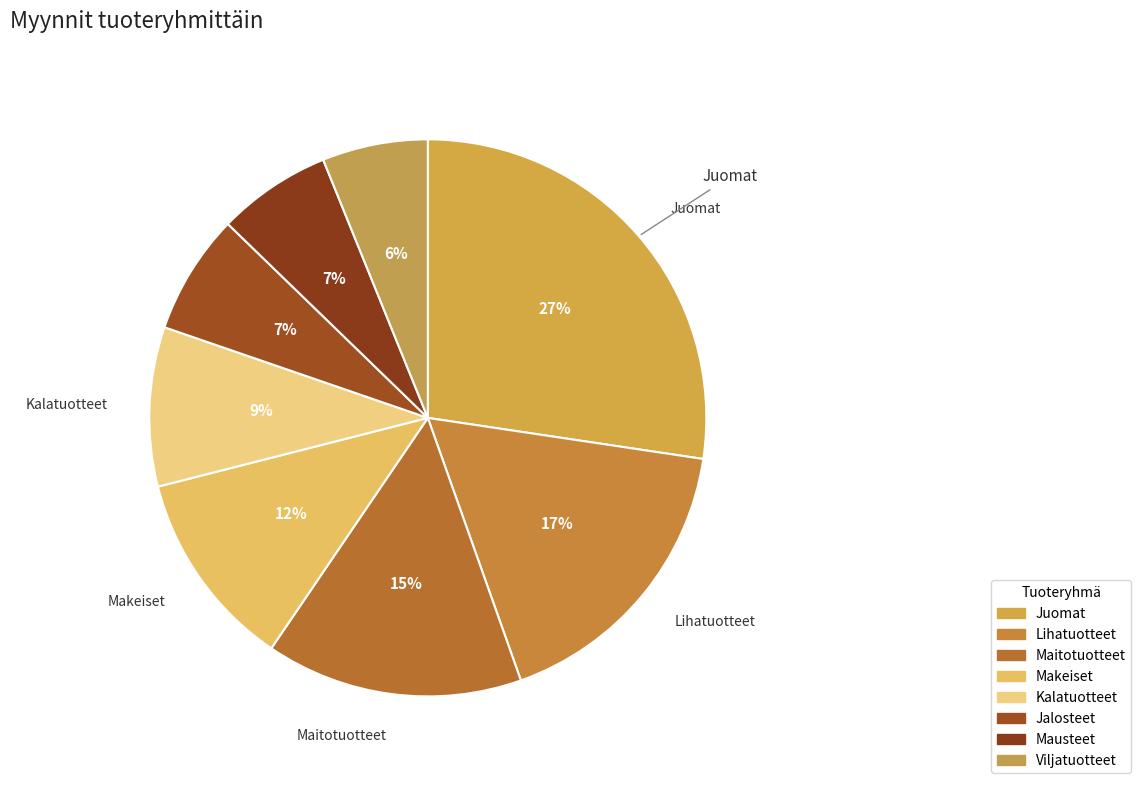

To the nearest percent, what portion does Jalosteet represent?

7%